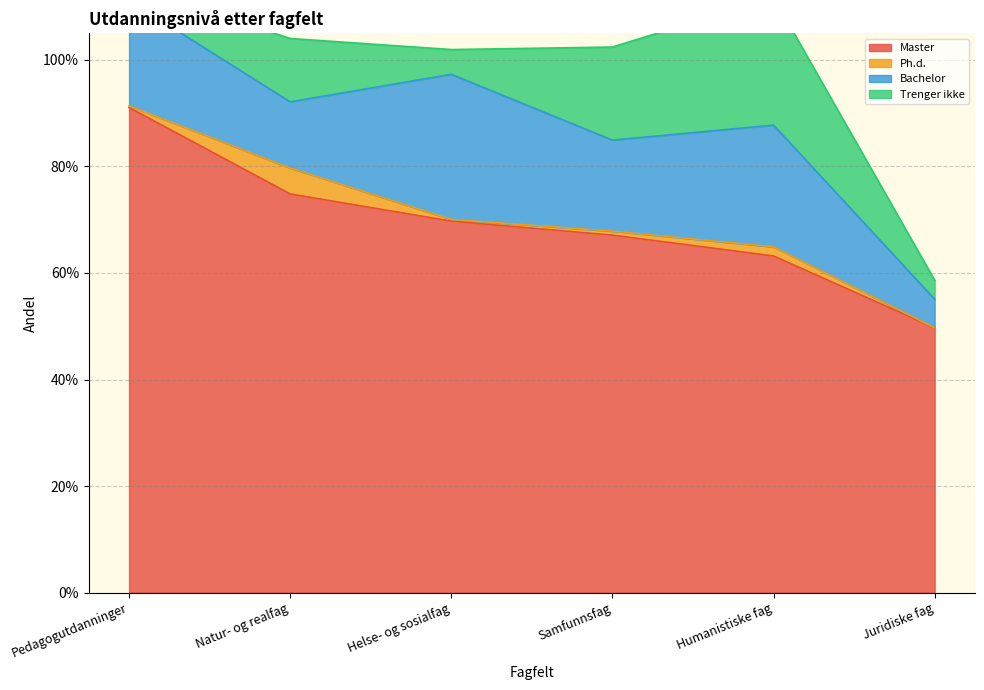

Is the value of Ph.d. at Helse- og sosialfag greater than the value of Master at Pedagogutdanninger?

No